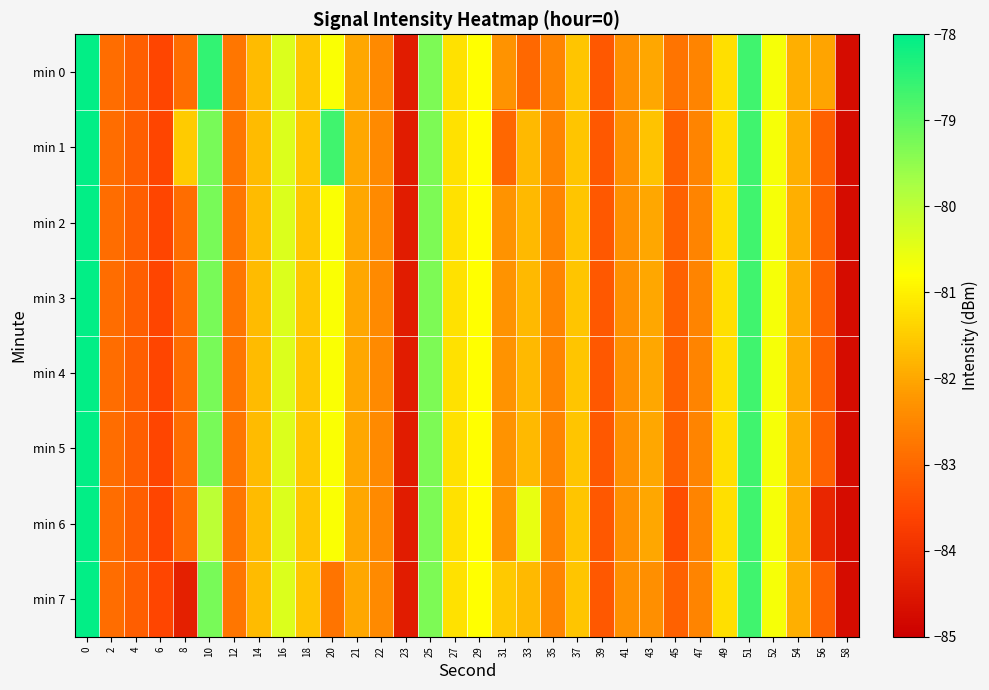

What is the greatest value displayed?

-78.0